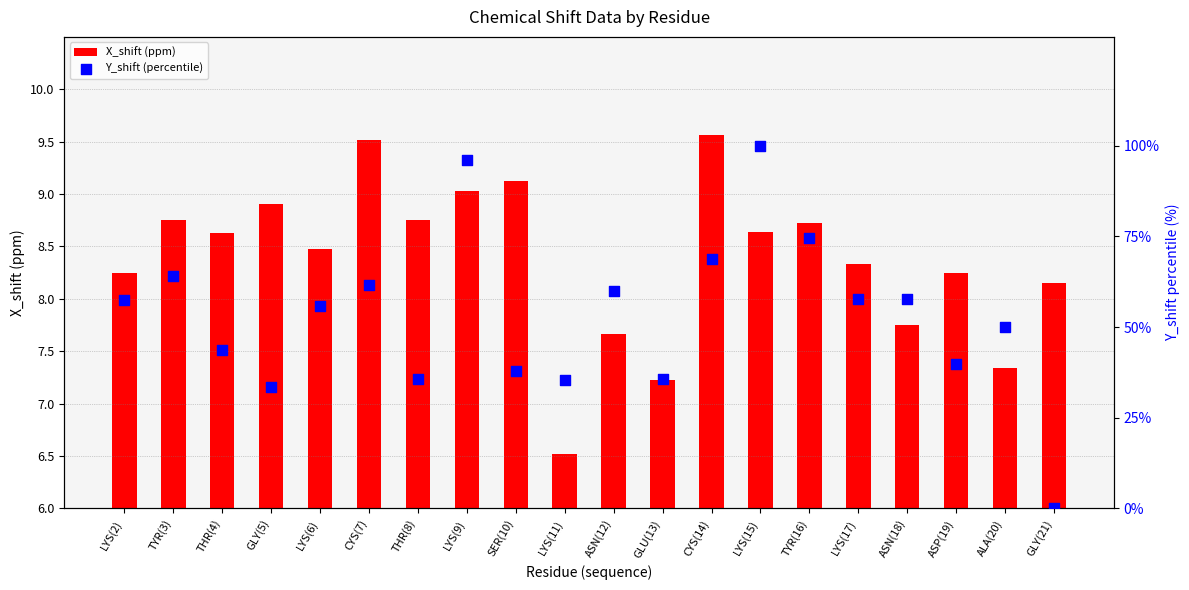

Is the value of X_shift (ppm) at ASN(18) greater than the value of Y_shift (percentile) at GLY(21)?

Yes